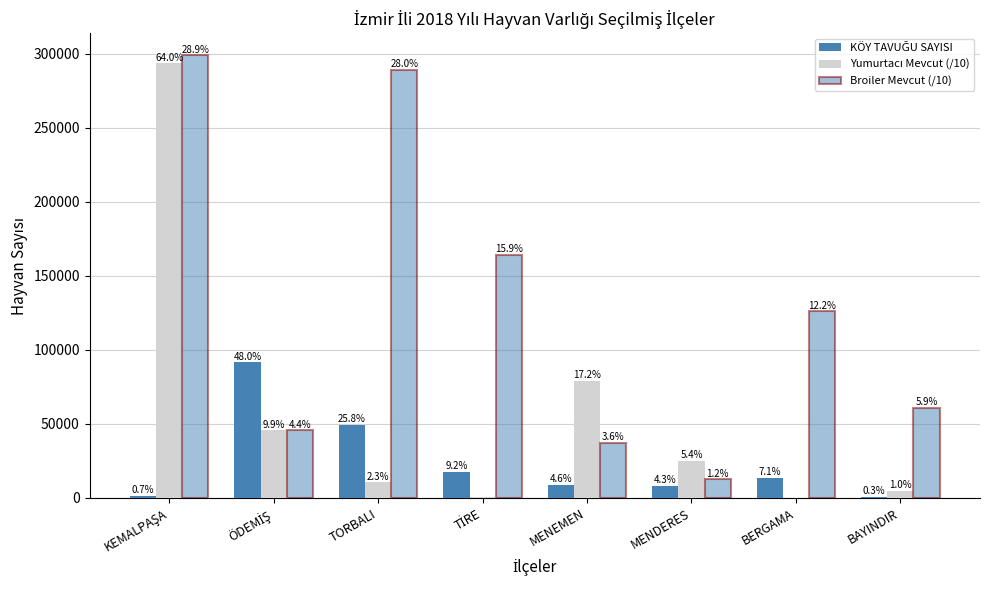

How many groups of bars are there?

8